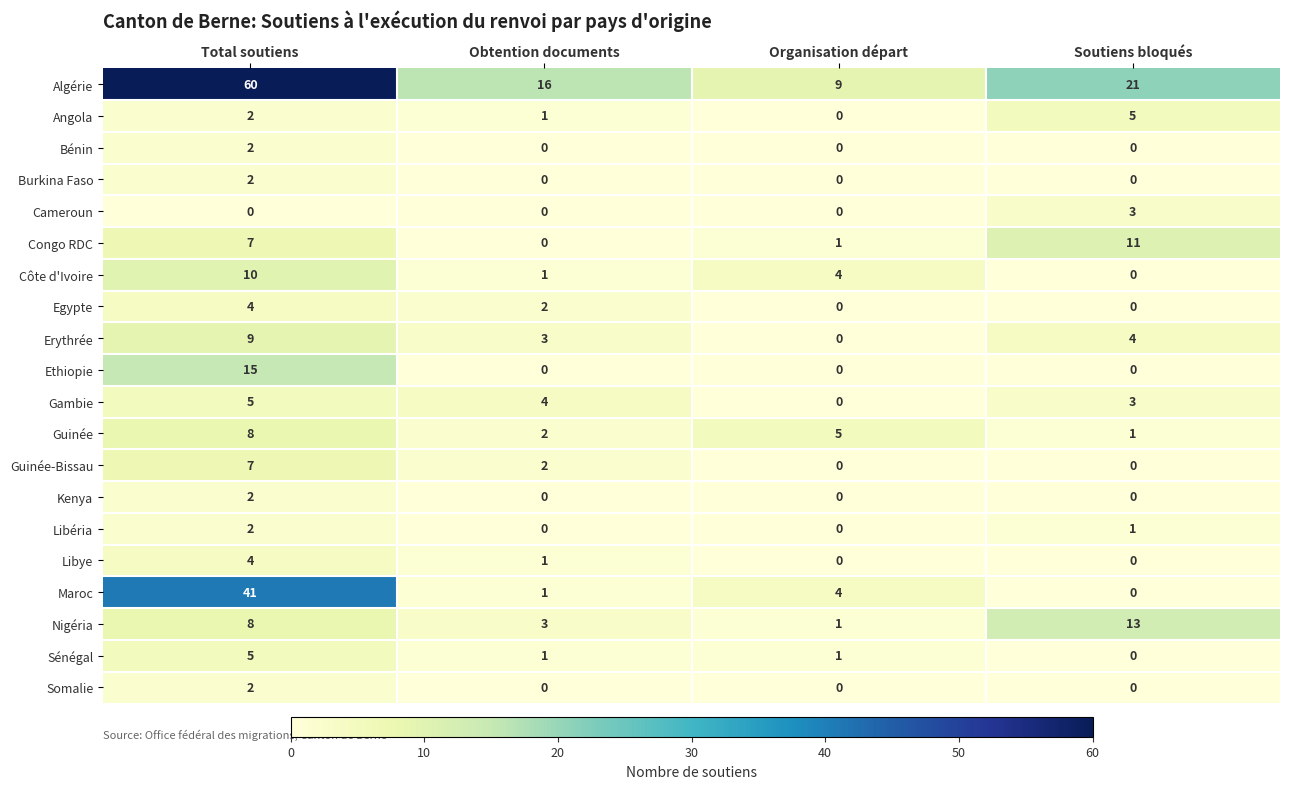

Count the number of categories in the chart.

4